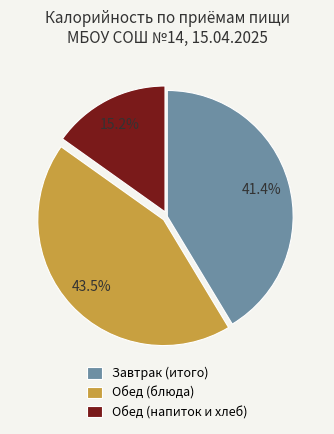

To the nearest percent, what is the difference between the largest and smallest slice percentages?

28%